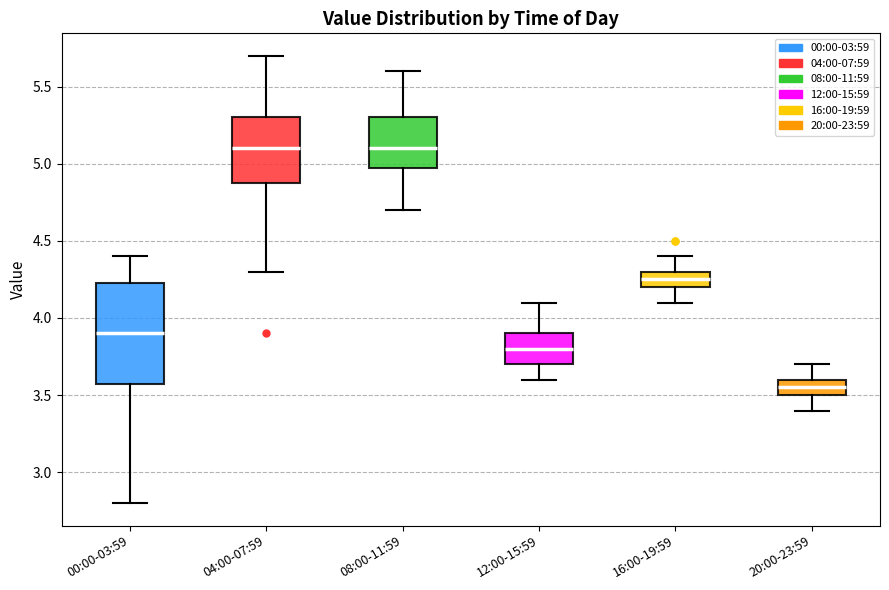

Where is the lower edge of the box for 12:00-15:59 on the y-axis? The values are not printed on the chart, so give them approximately, as read against the axis.

3.70